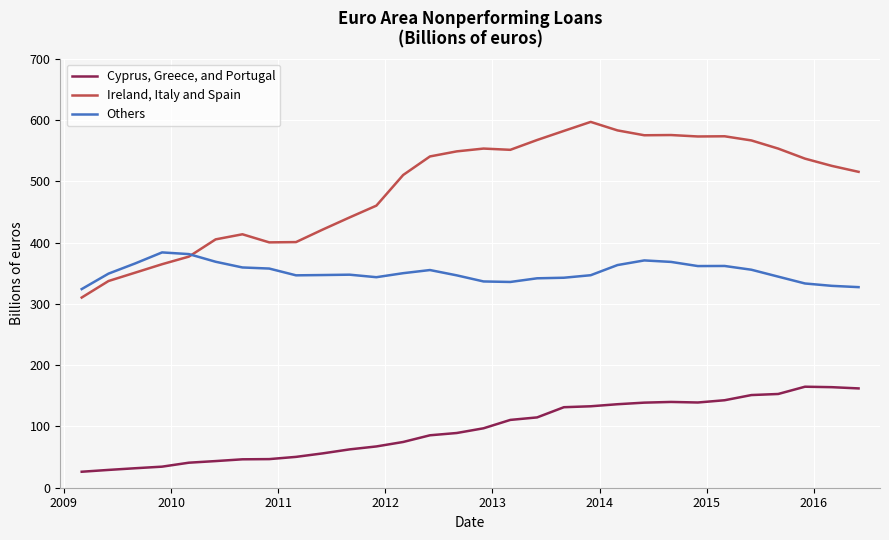

How many times do Others and Ireland, Italy and Spain cross each other?

1